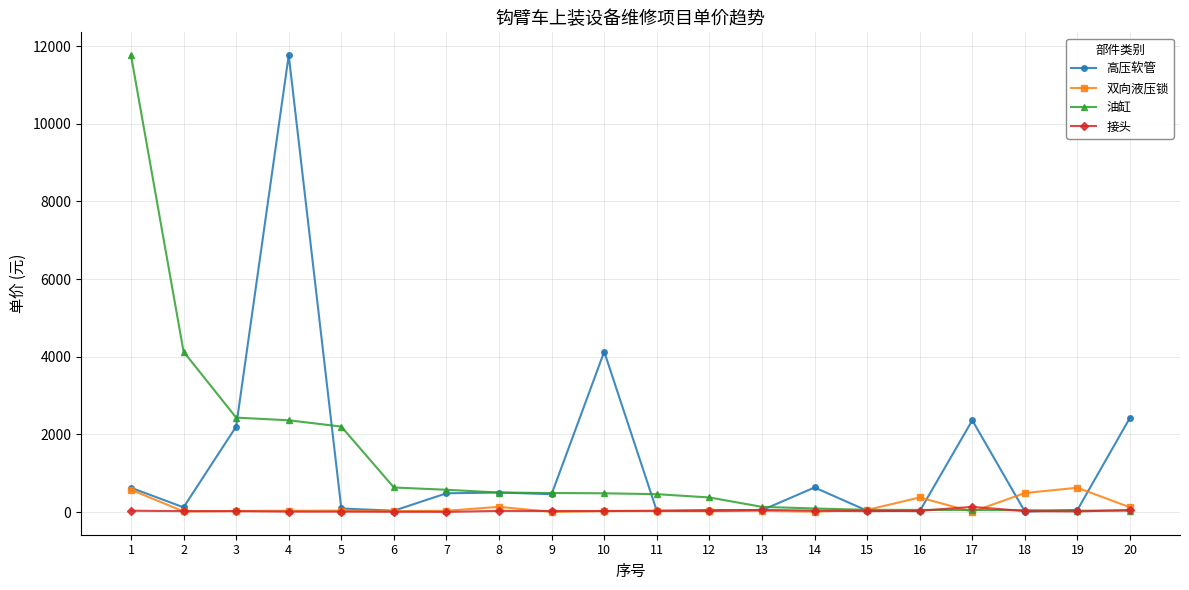

What is the lowest value of the 高压软管 series?

11.5